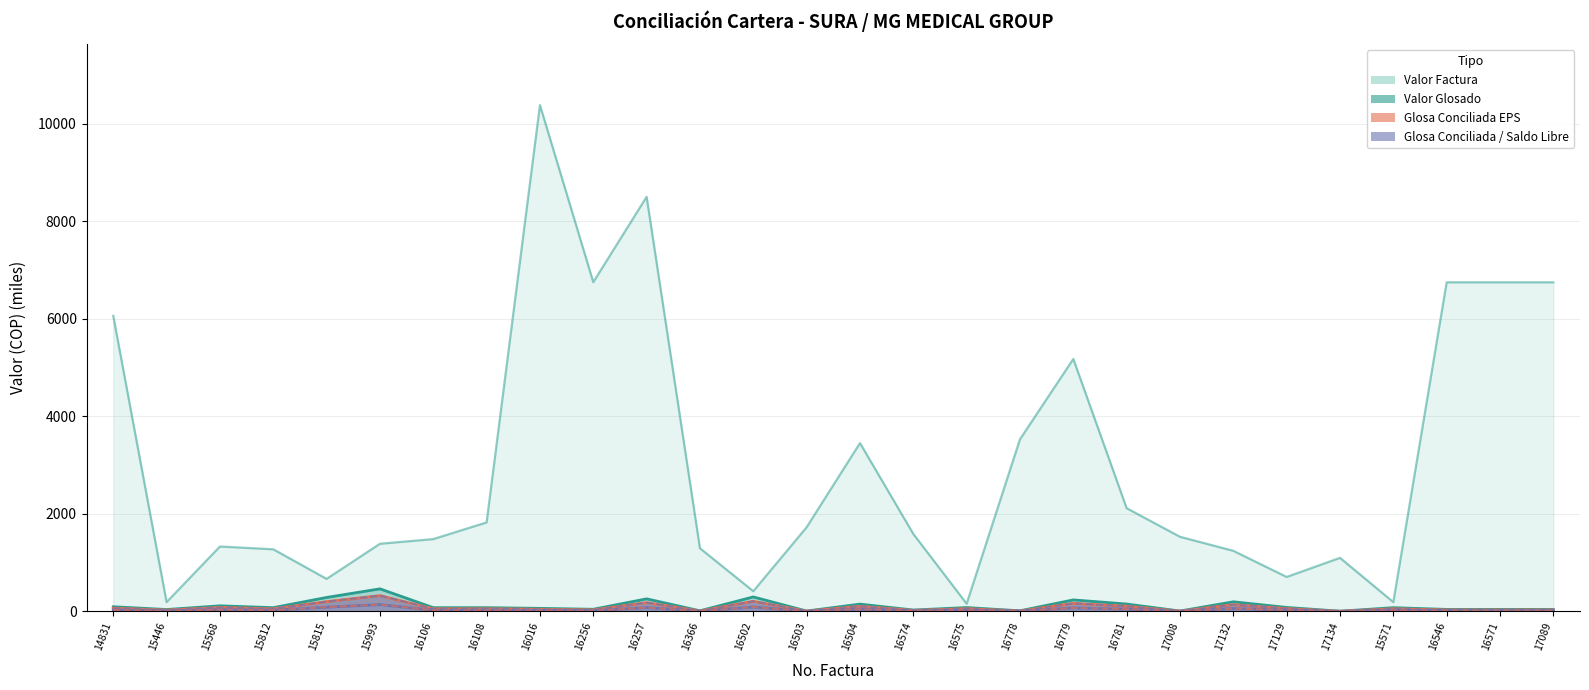

What is the minimum value for Glosa Conciliada Acreedor?

1.1